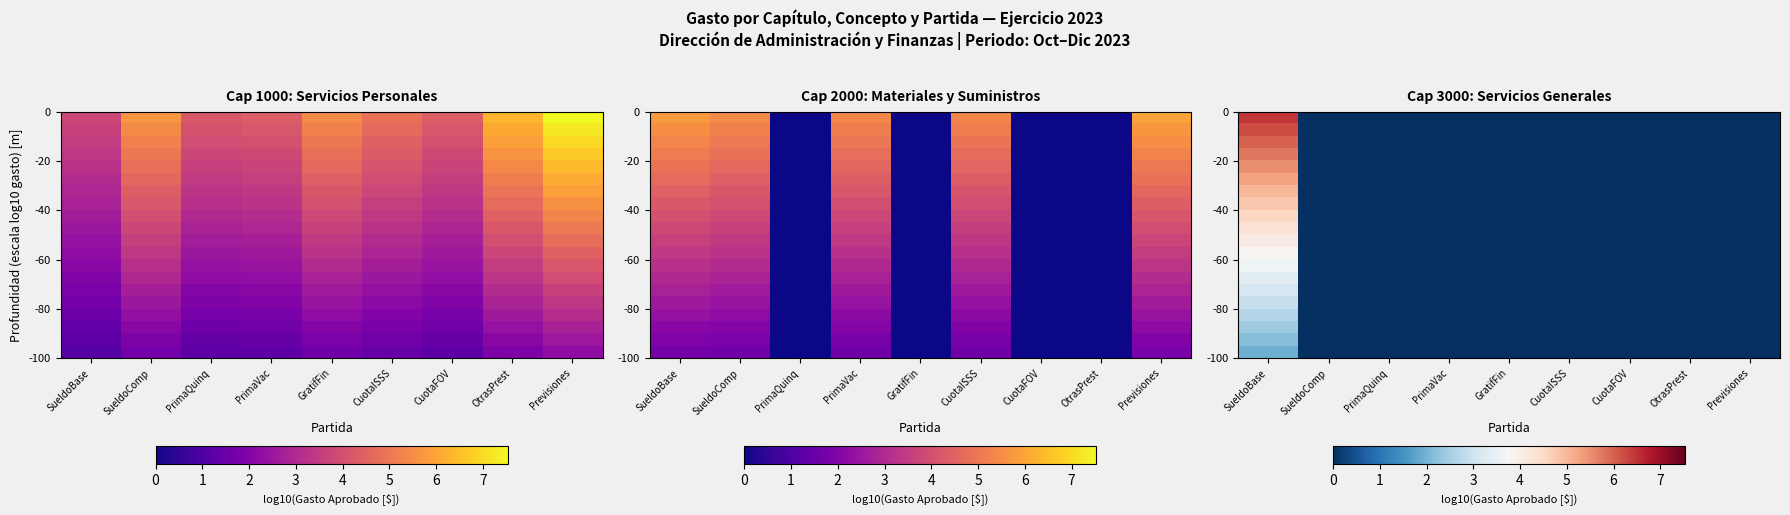

At which category is the sum across all series the highest?

SueldoBase